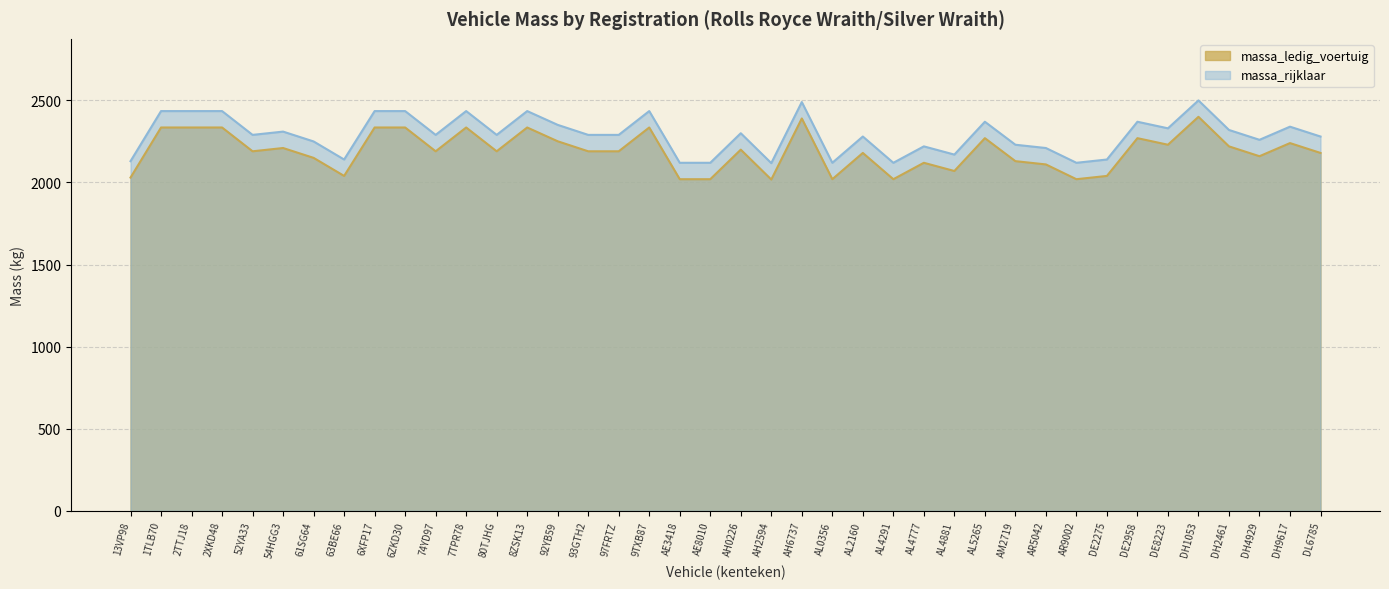

What are all the series names shown in the legend?

massa_ledig_voertuig, massa_rijklaar